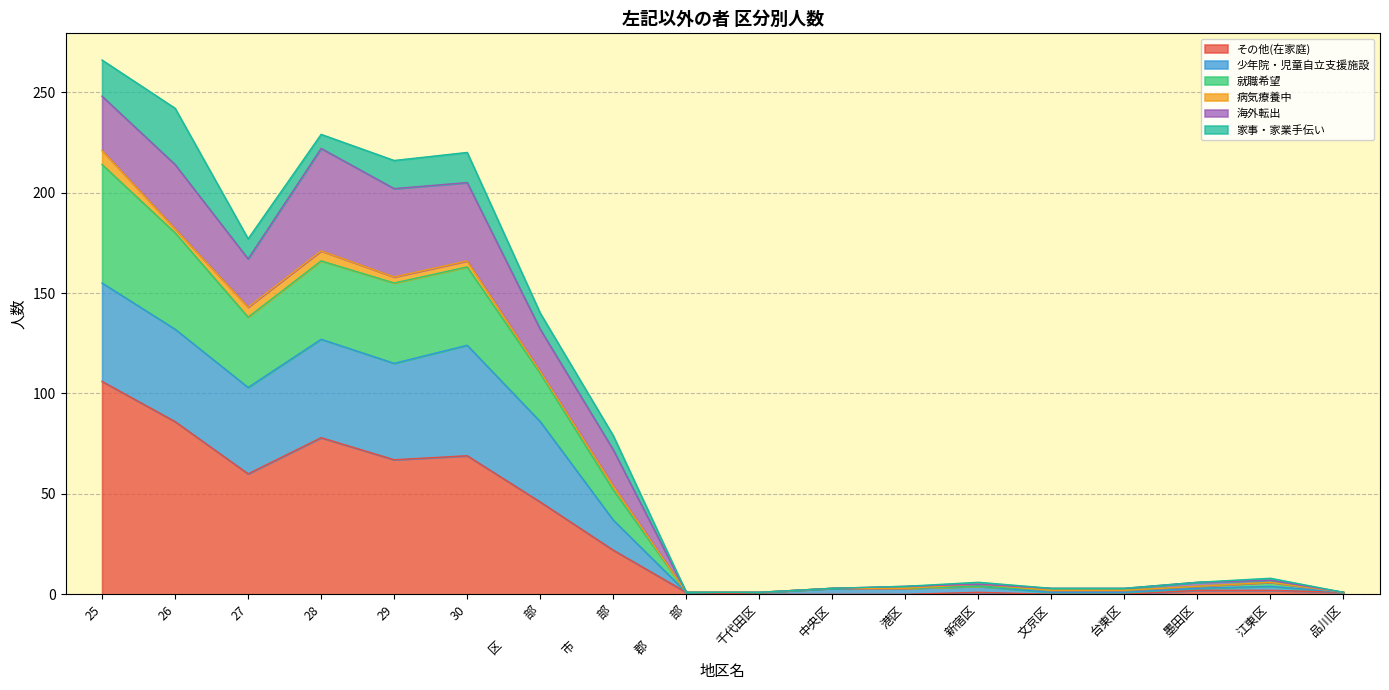

Which has a higher value, 台東区 or 27?

27